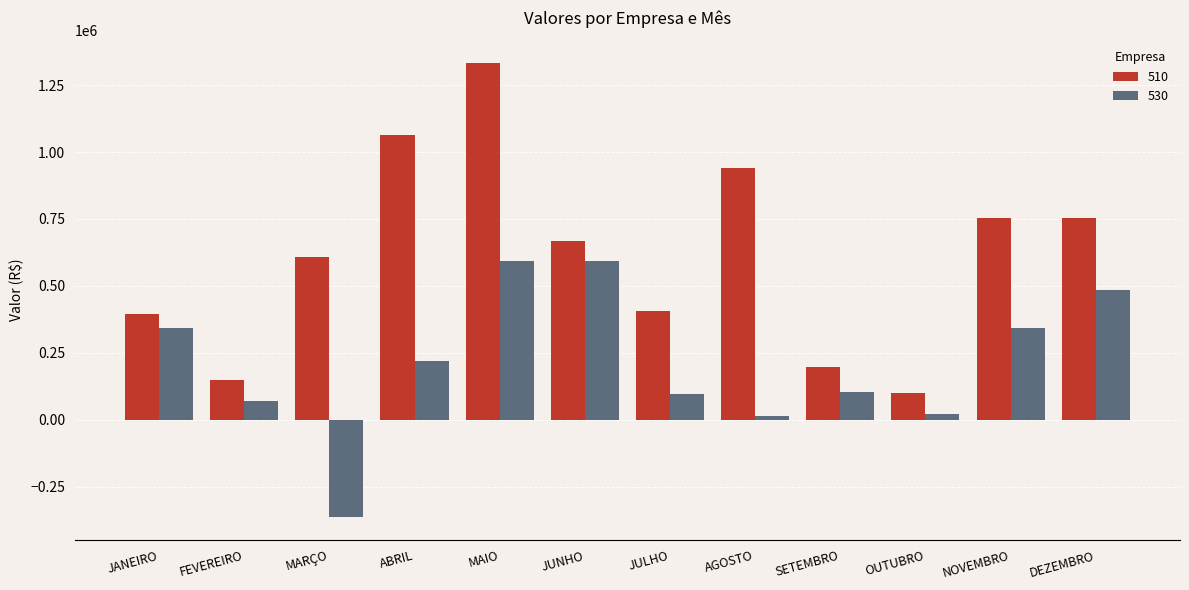

What value does the 510 series have at MAIO?

1332963.1